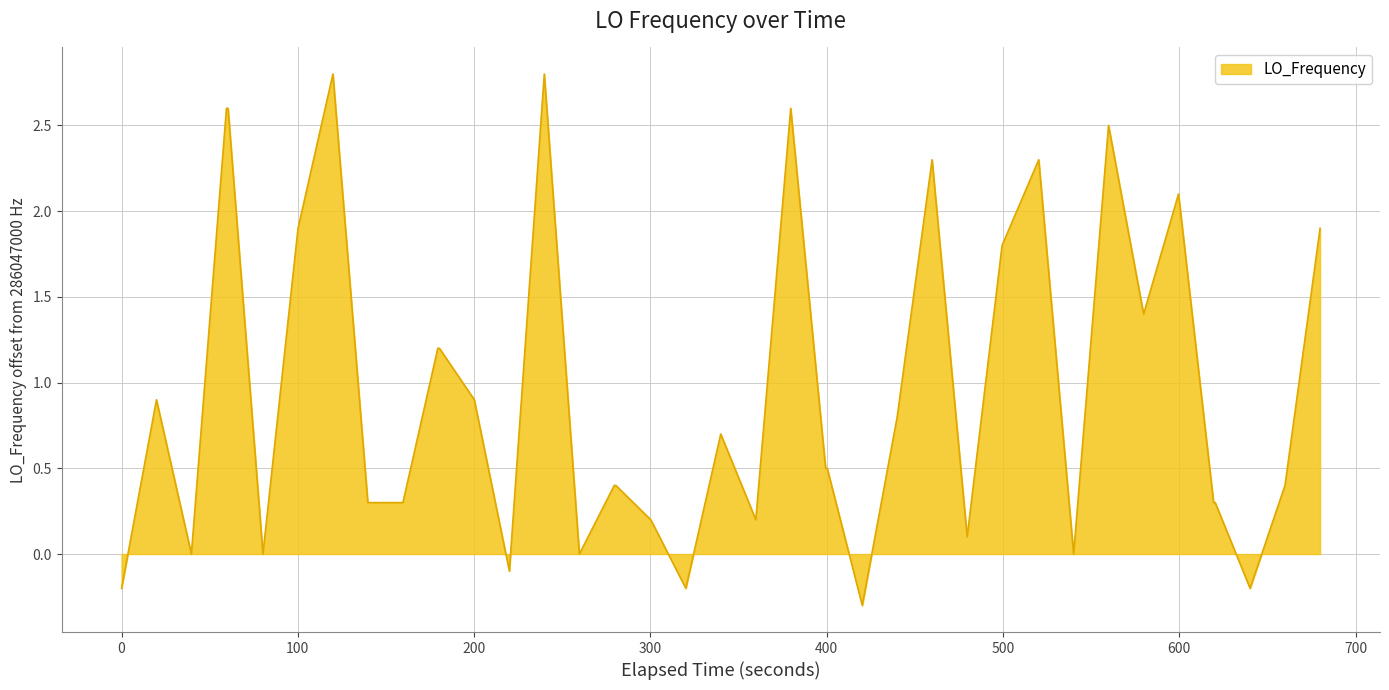

Does the chart display data point markers on the line(s)?

No